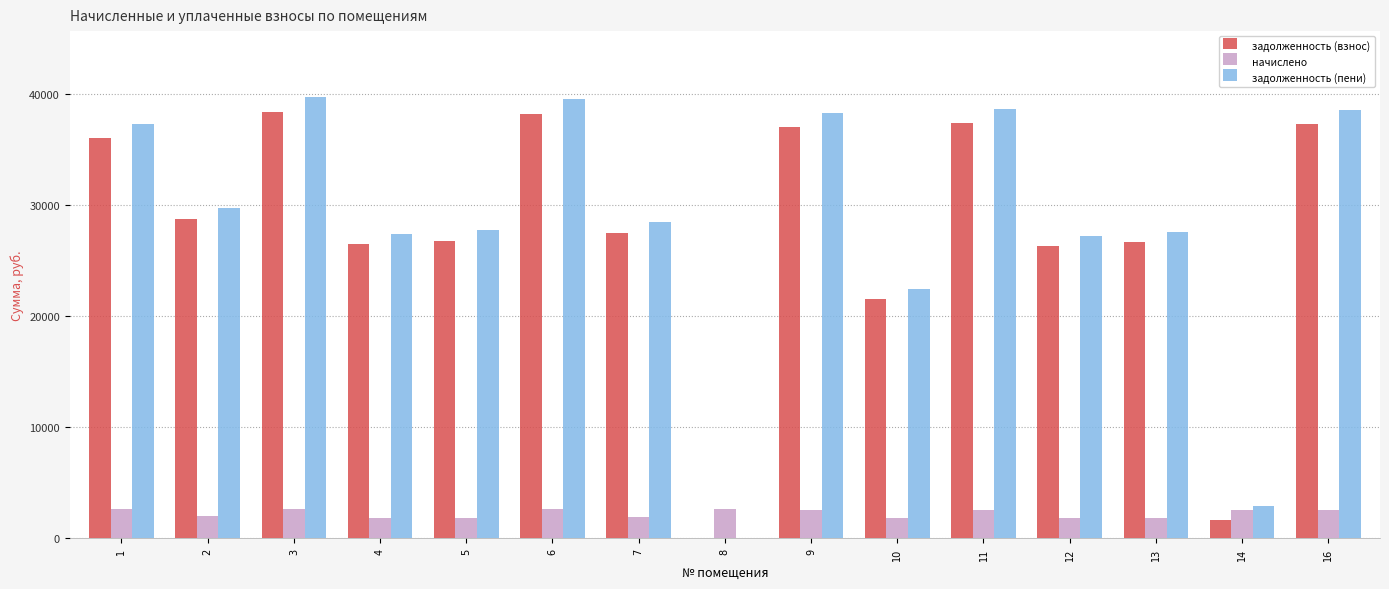

Is the value of задолженность (взнос) at 16 greater than the value of начислено at 10?

Yes